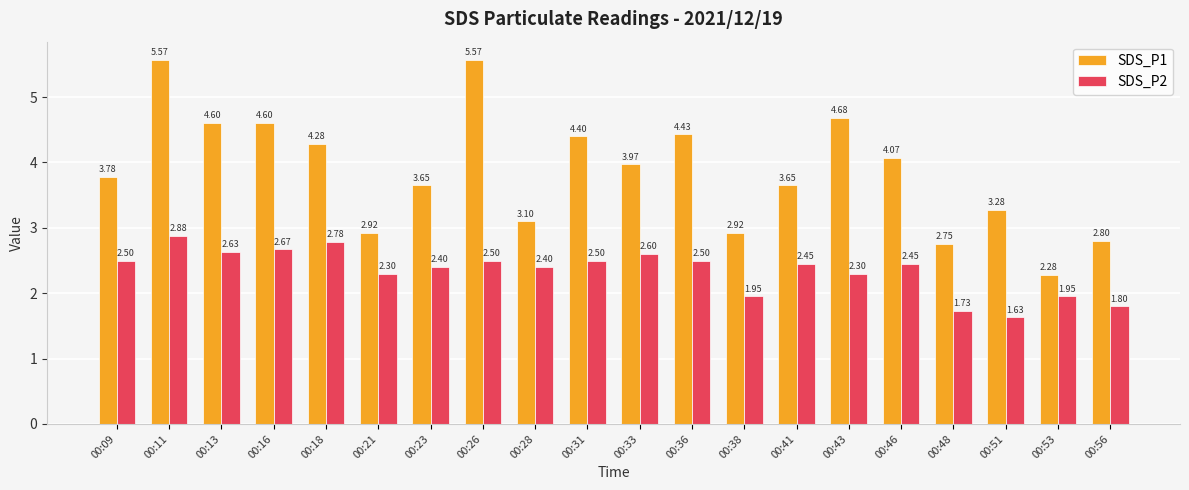

Where does the SDS_P2 series first go above 2?

00:09